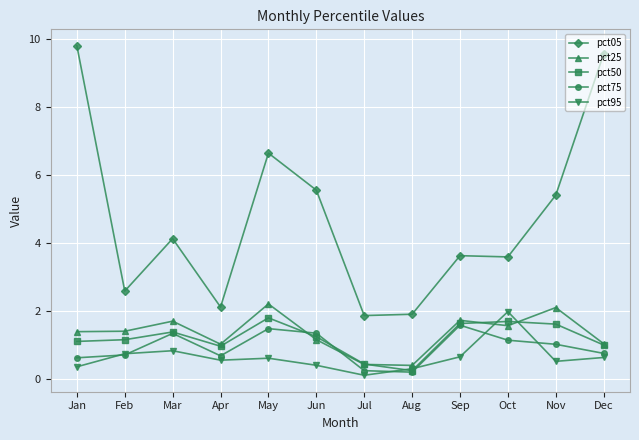

How many series are shown in this chart?

5